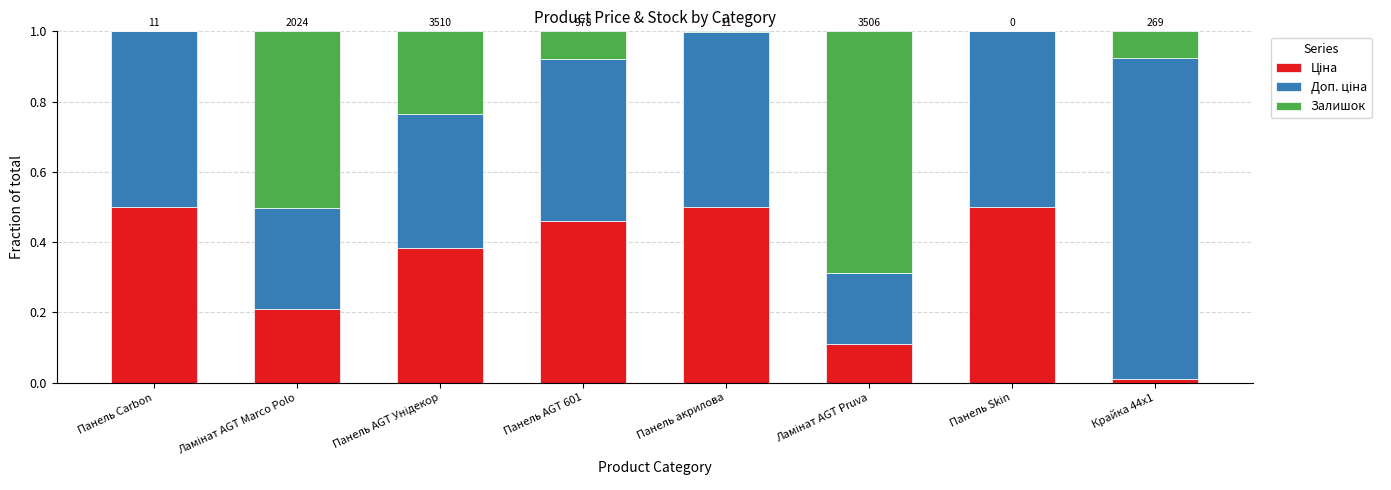

What is the total value across all series at Панель AGT 601?

1.0